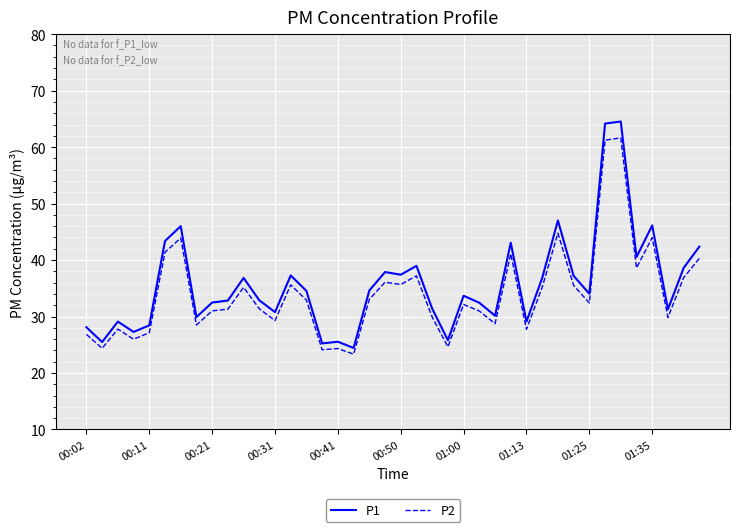

What is the minimum value for P2?

23.3